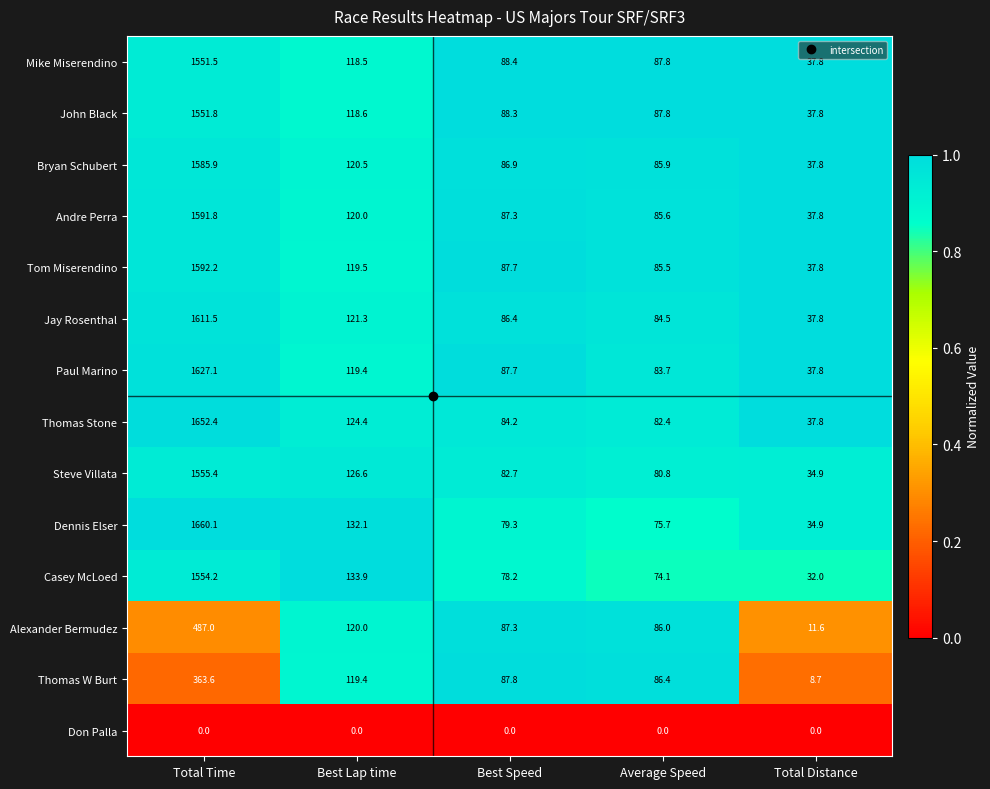

What is the sum of the John Black values at Average Speed and Best Speed?

176.1